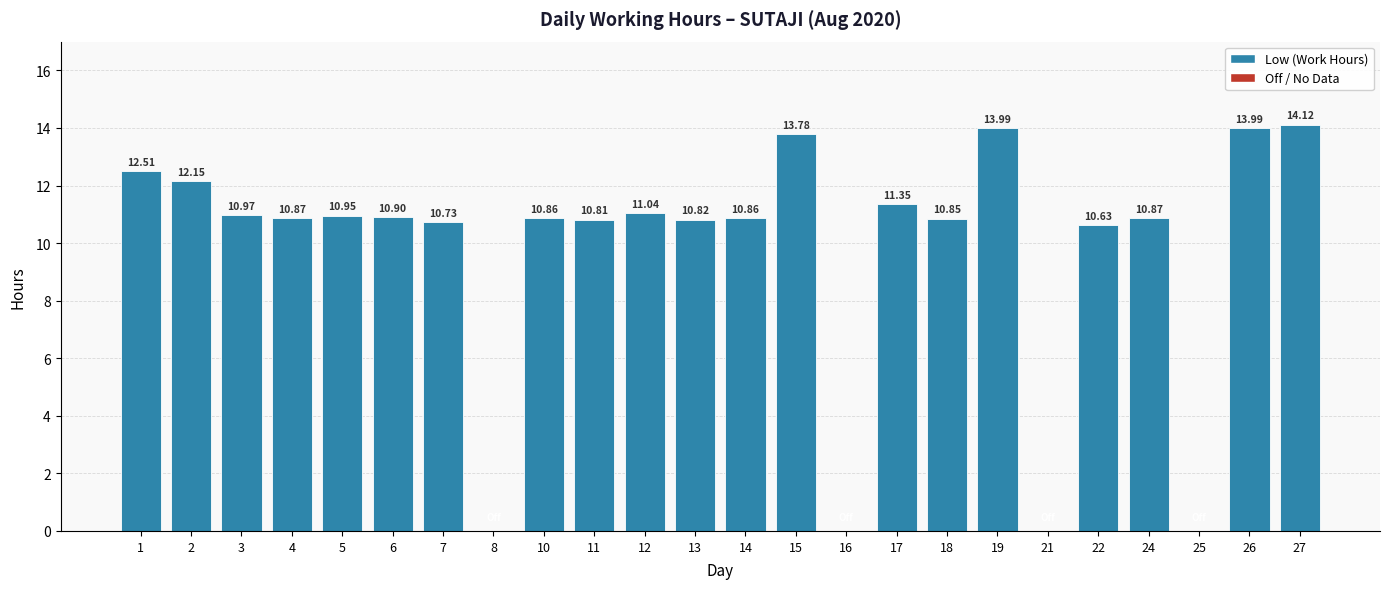

At which label does the data first exceed 10?

1